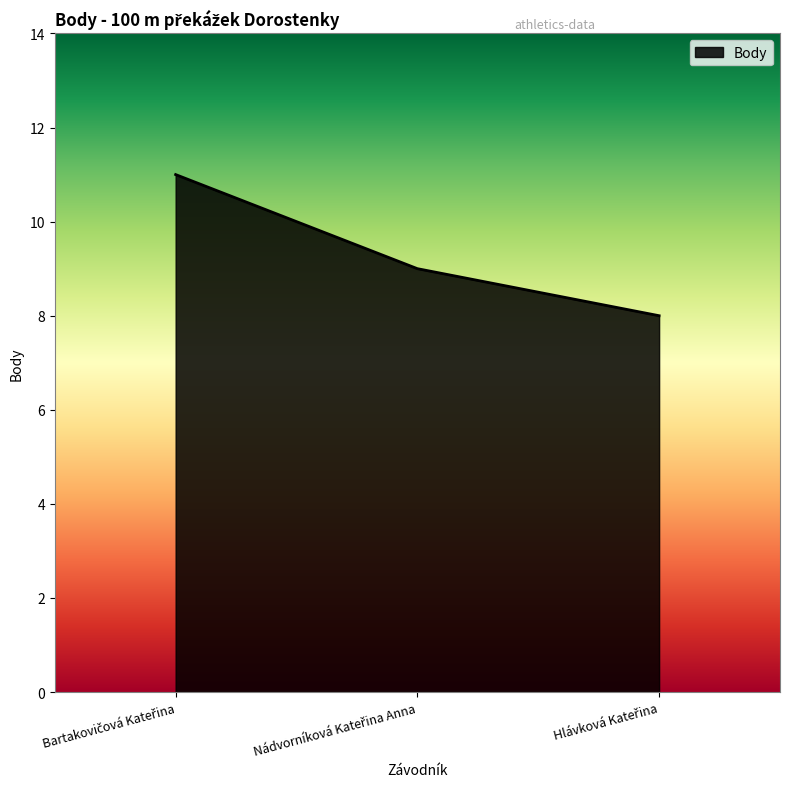

Which label corresponds to the smallest value in the chart?

Hlávková Kateřina